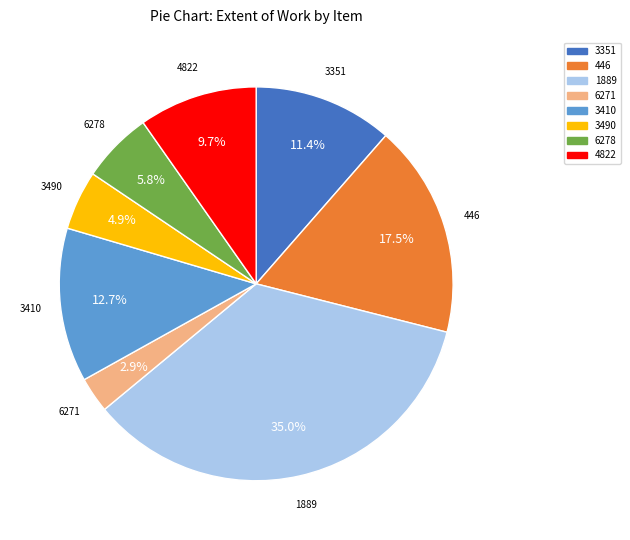

What percentage is NOT represented by 6271?

97.1%